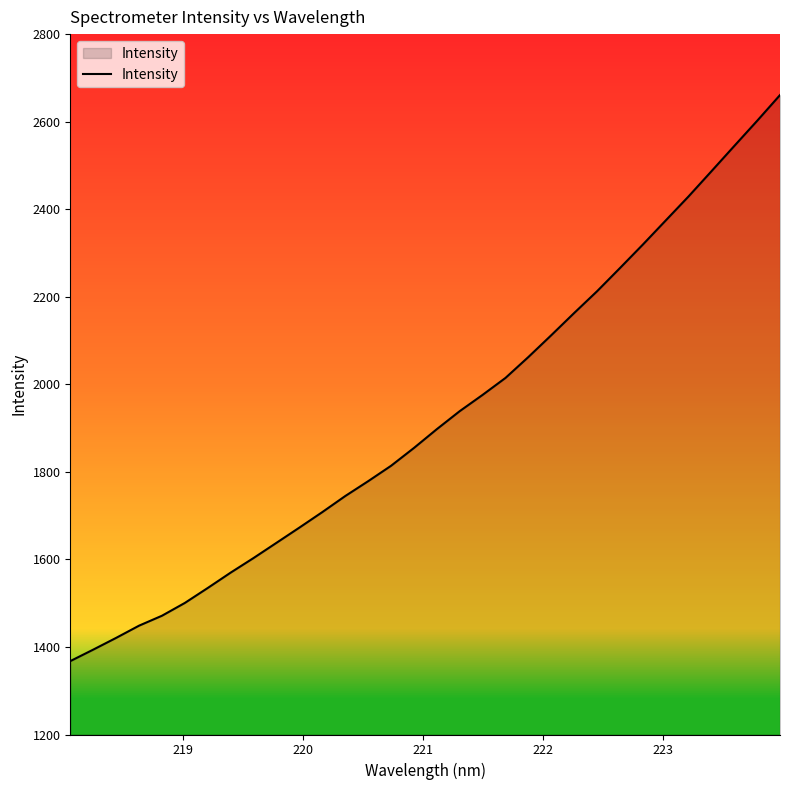

What is the minimum value shown in the chart?

1367.6